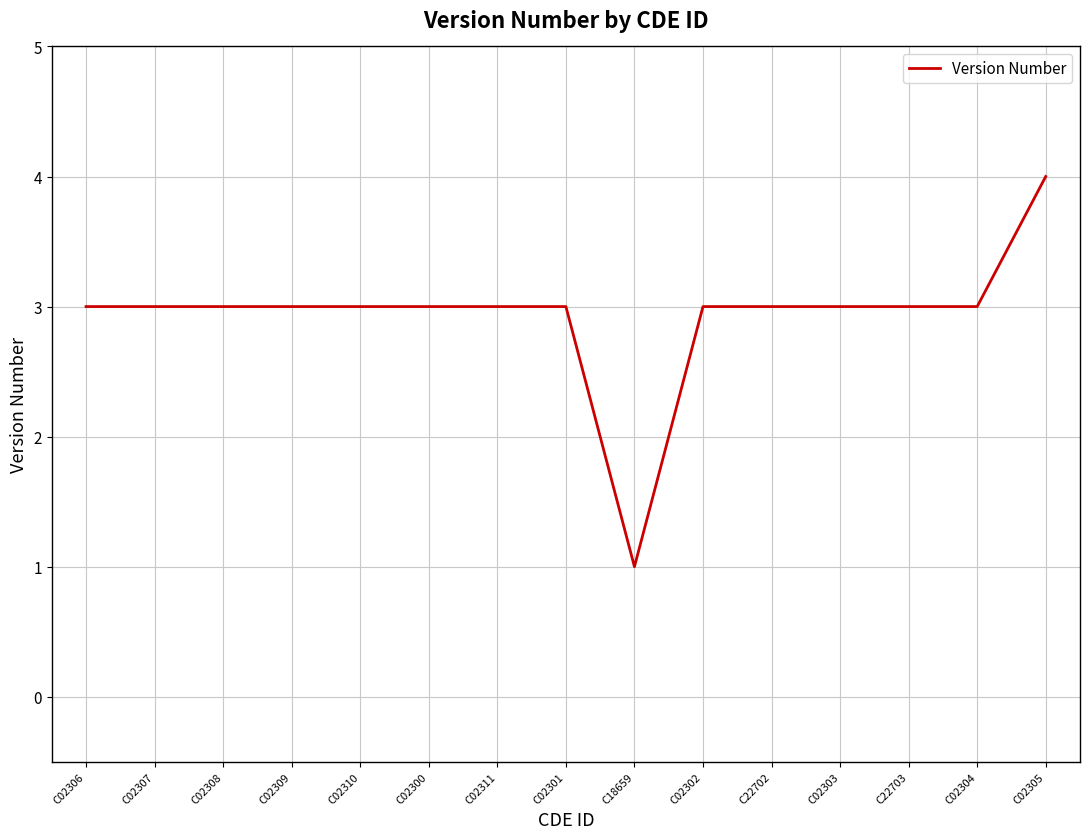

Which category has the lowest value across all series?

C18659